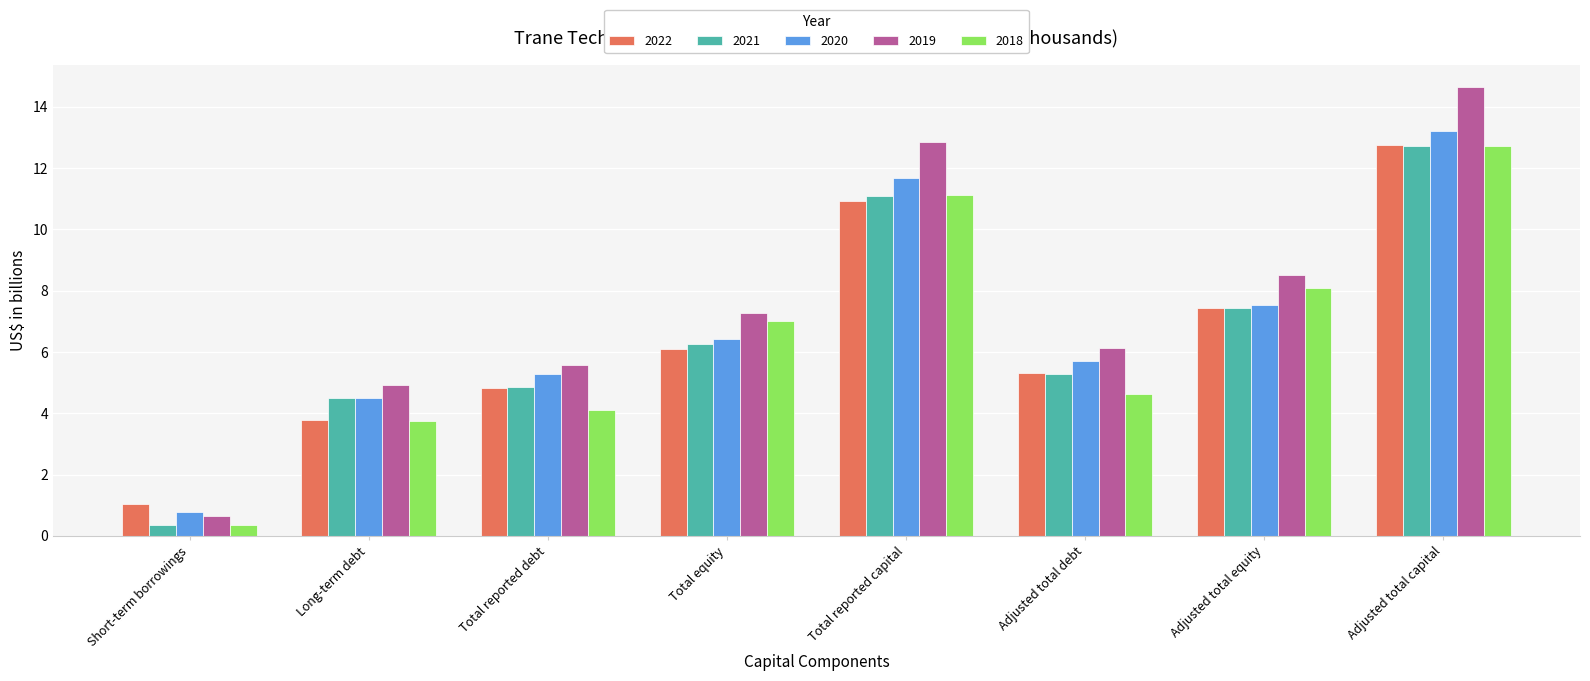

What is the greatest value displayed?

14.6